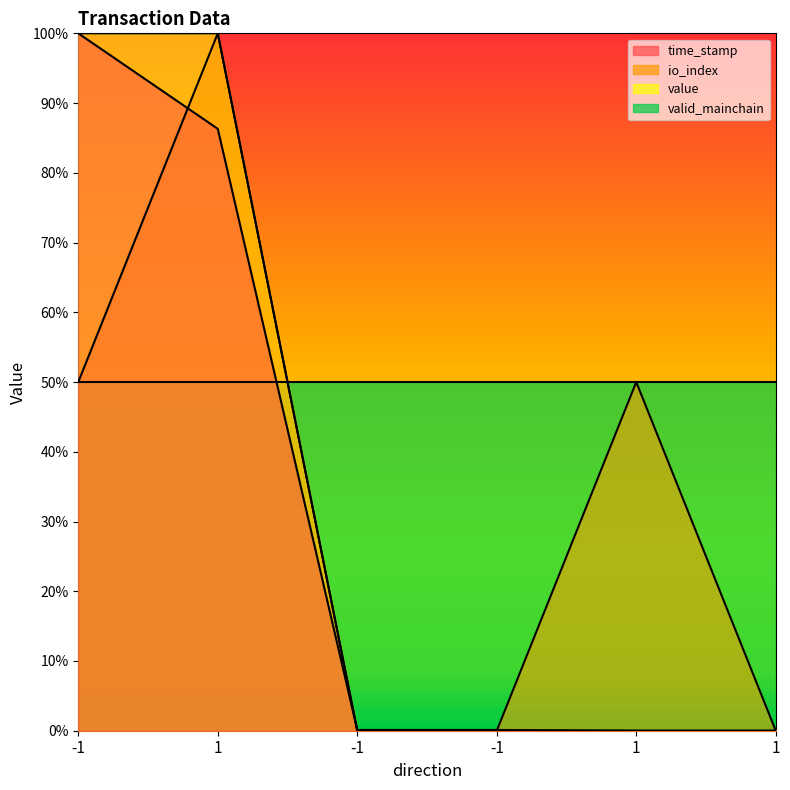

Where is io_index nearest to the value 0?

-1